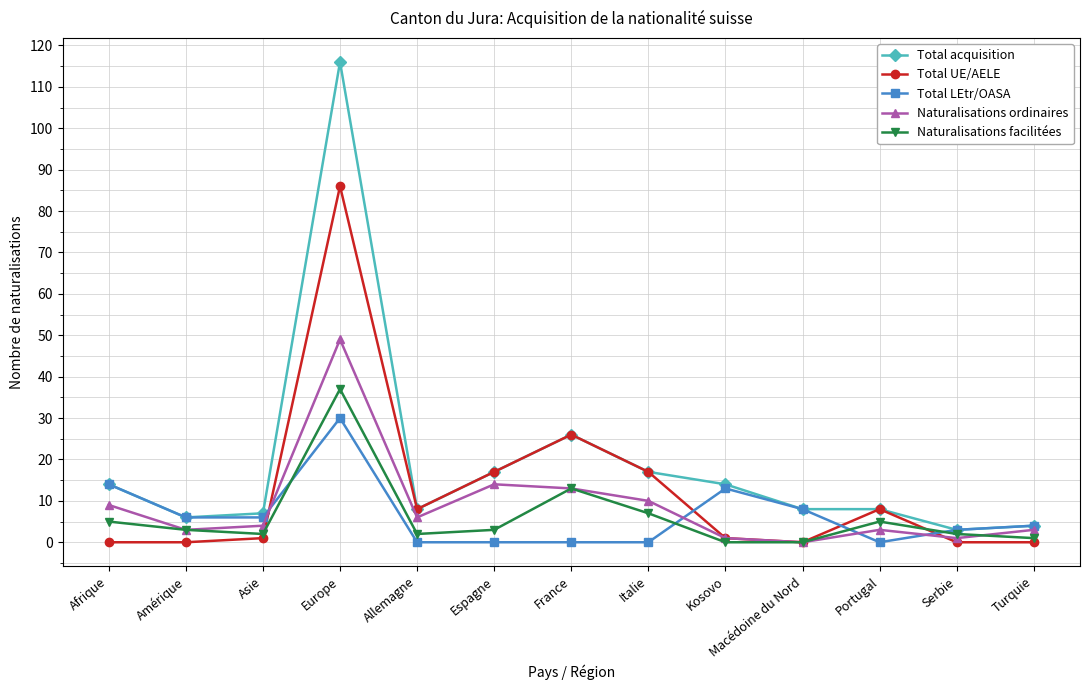

What position from the left is Espagne?

6